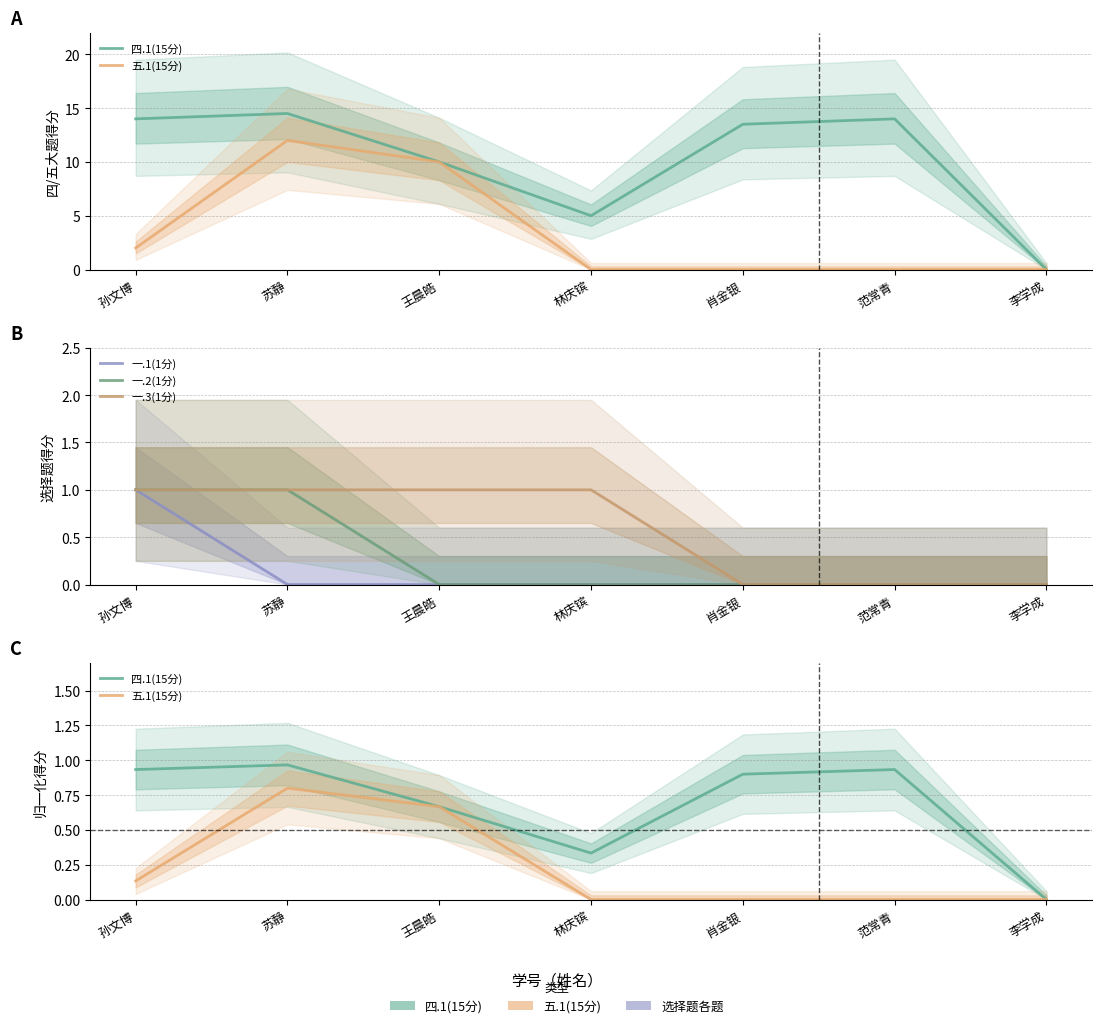

The 一.3(1分) series shows -0.6 at 肖金银. True or false?

False